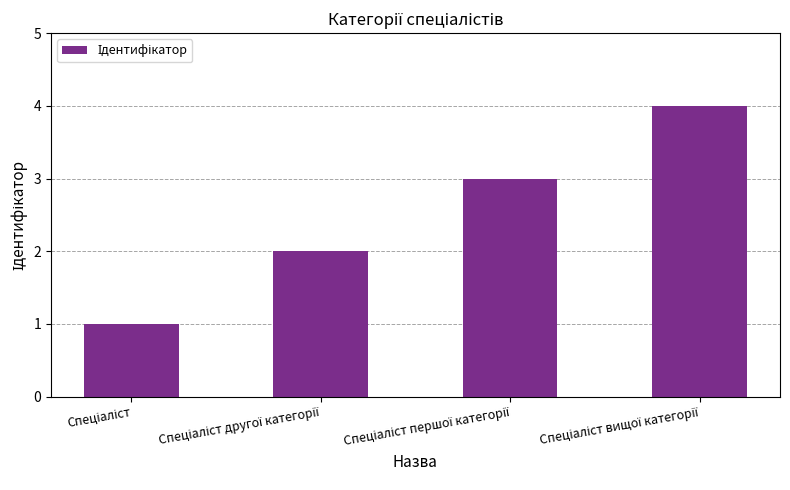

What is the difference between the maximum and minimum values?

3